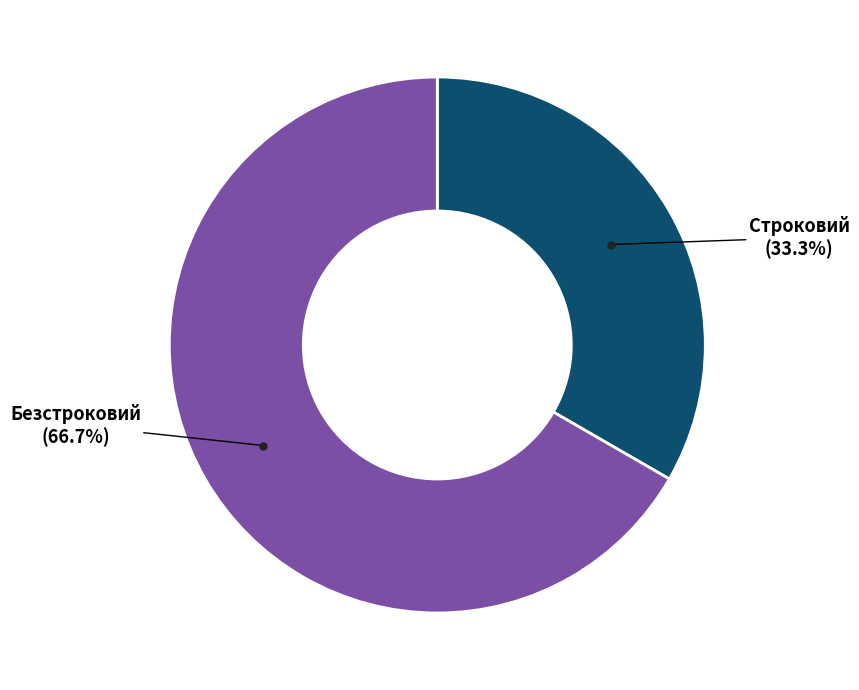

Does any single category account for the majority?

Yes